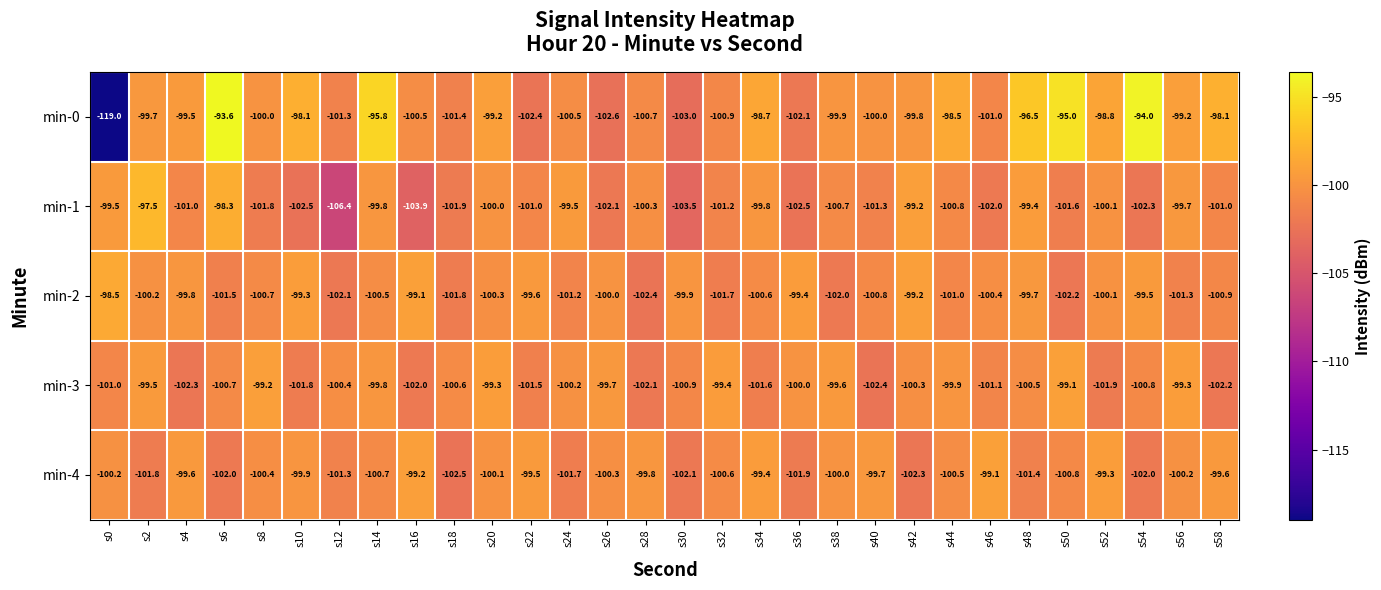

At s8, list the series in order from largest to smallest.

min-3, min-0, min-4, min-2, min-1